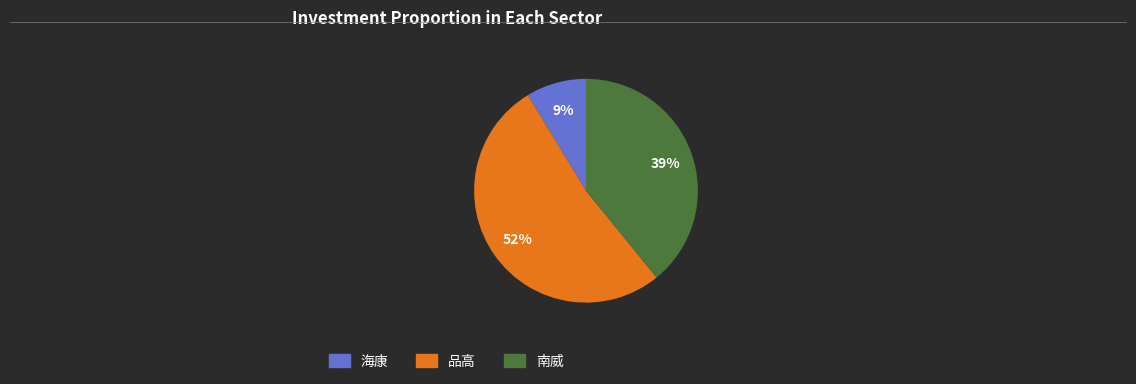

Rank the categories by value from lowest to highest.

海康, 南威, 品高